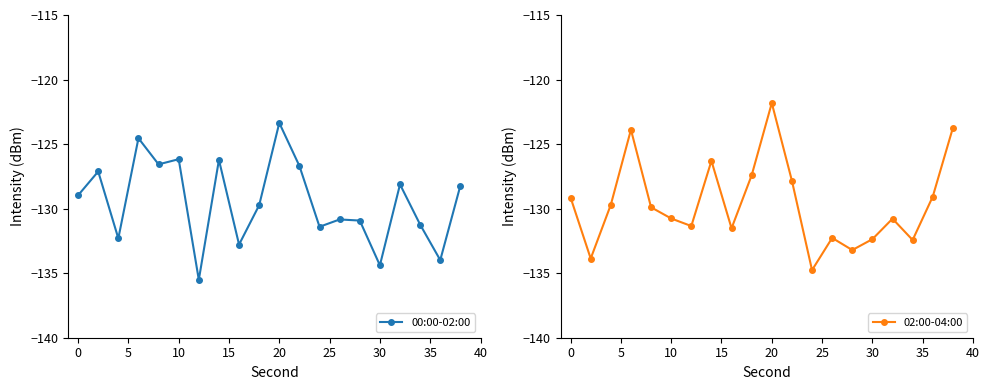

True or false: 02:00-04:00 has more than 2 points higher than both neighbors.

True